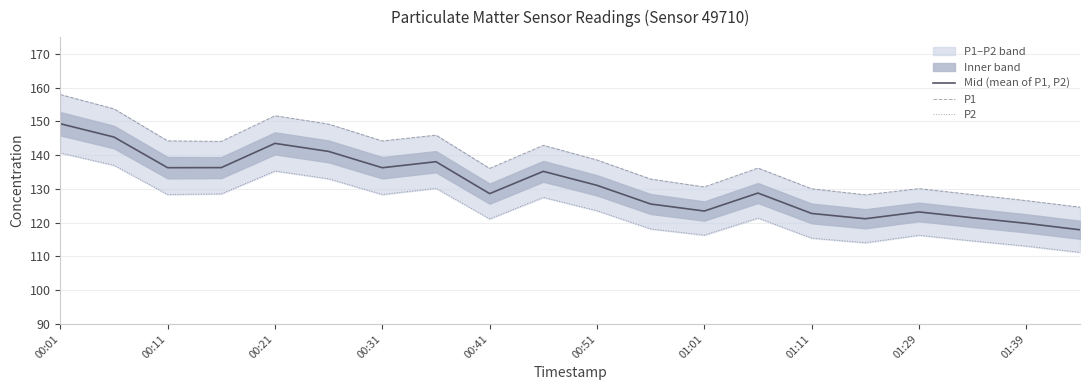

What value does the P2 series have at 15?

114.1